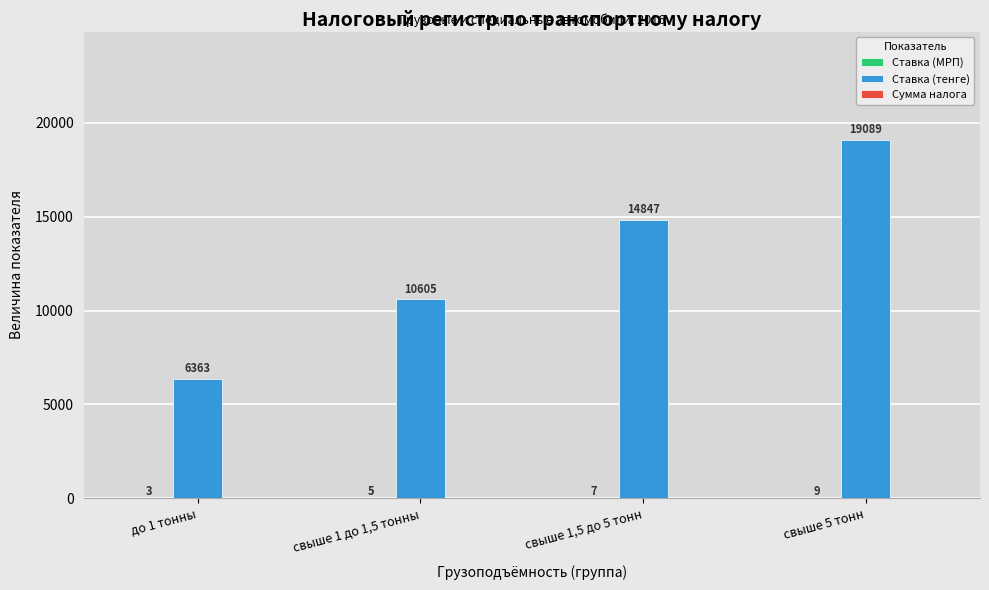

What is the maximum value for Ставка (тенге)?

19089